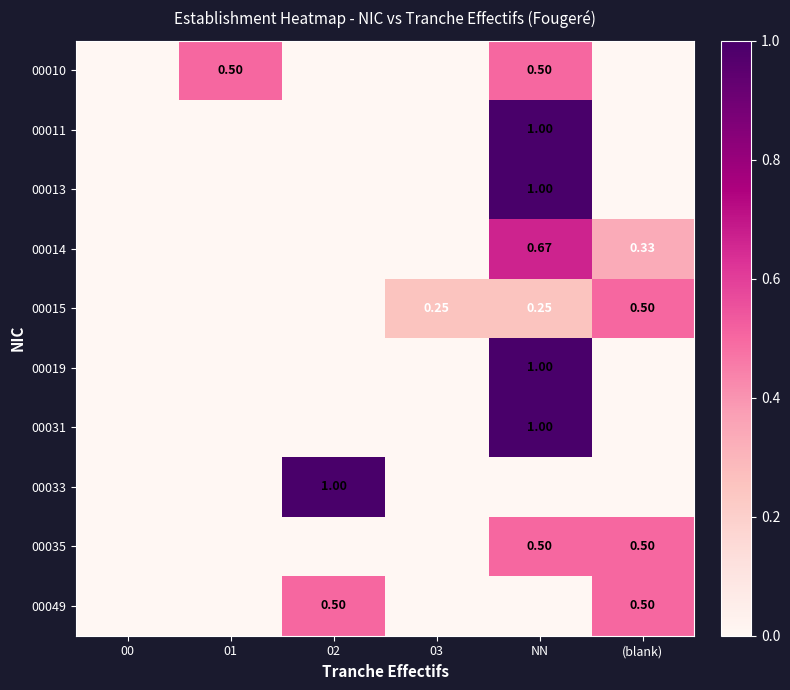

Which category has the highest value in the 00033 series?

02